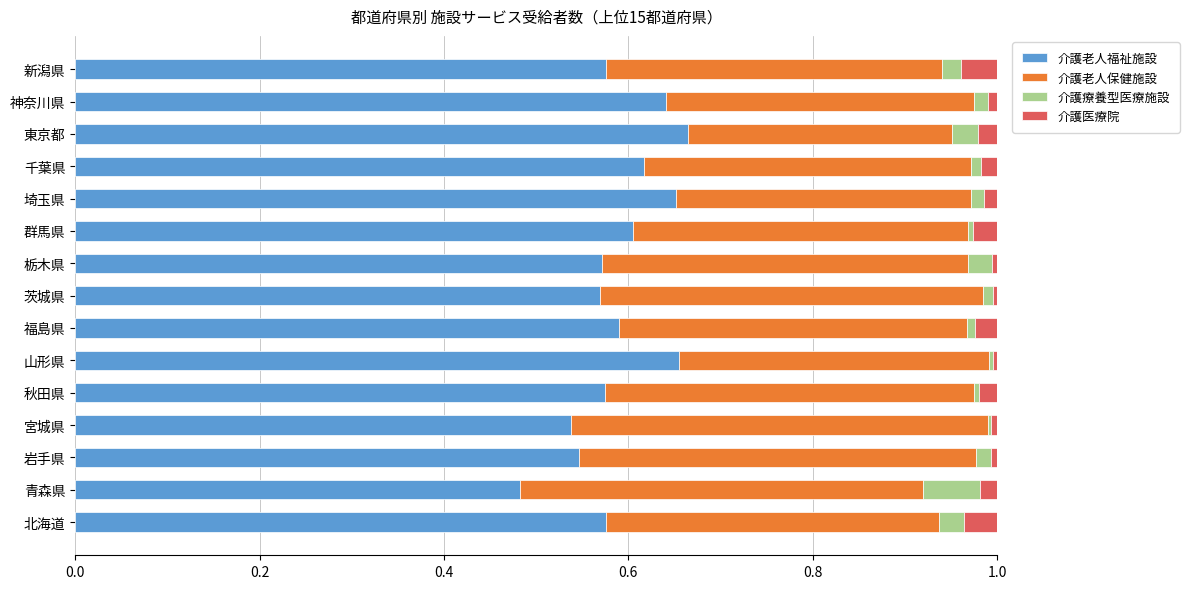

Is it true that 介護老人福祉施設 equals 0.1 at 茨城県?

False